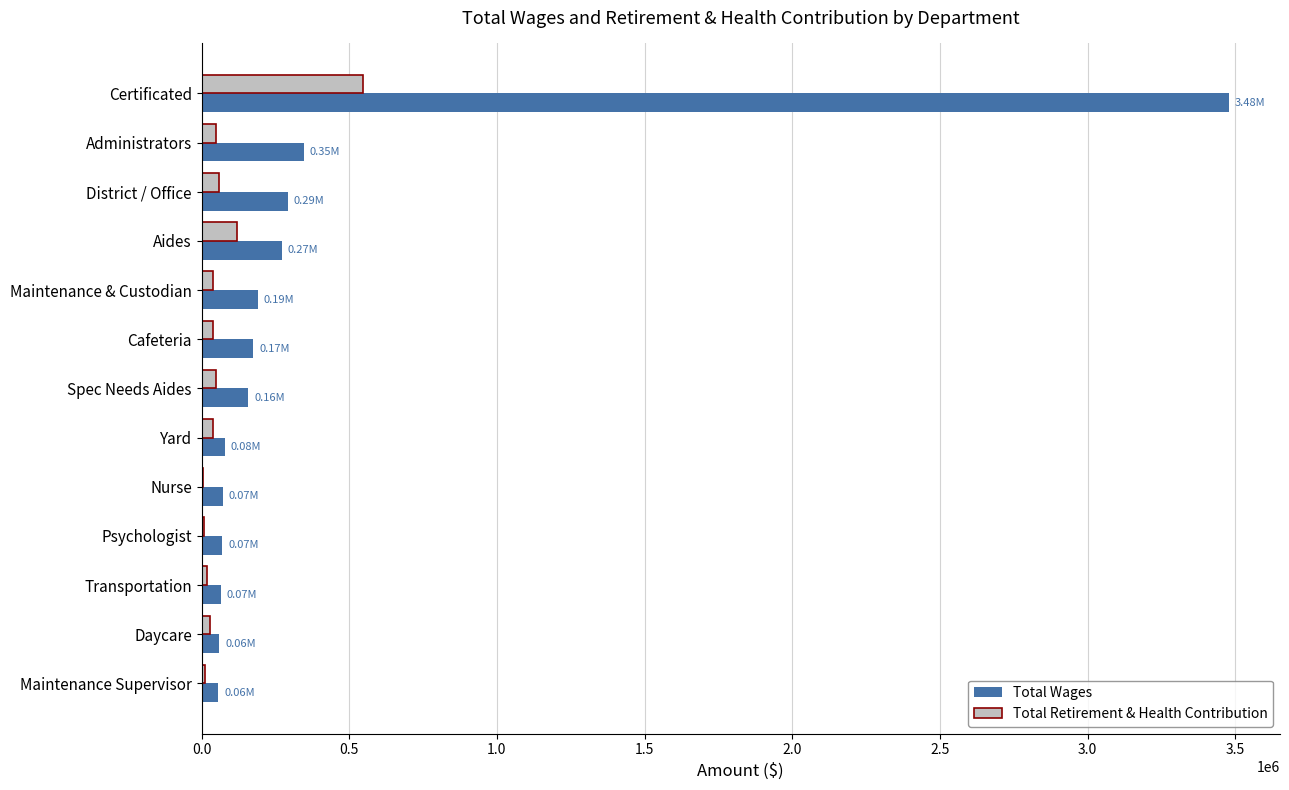

Between Aides and Psychologist, which series saw the biggest shift?

Total Wages